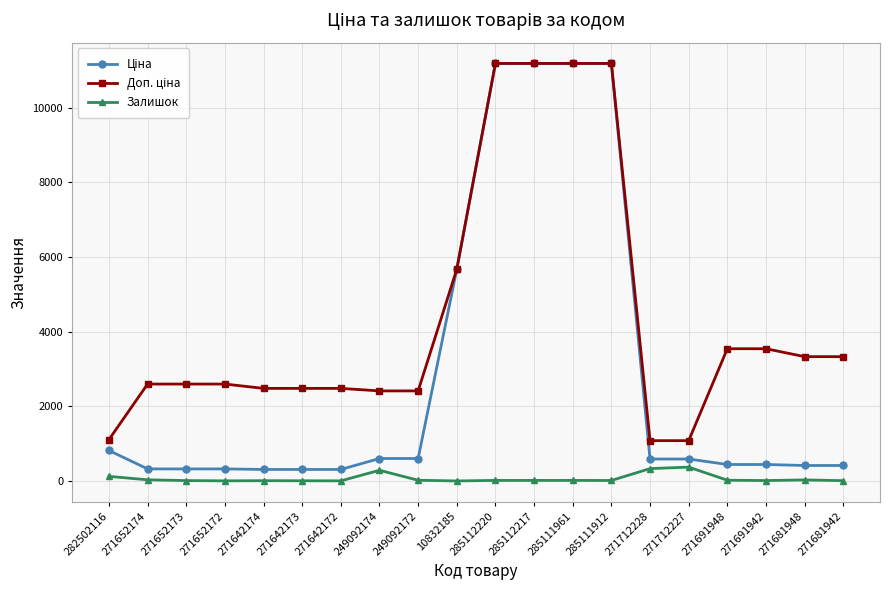

True or false: Залишок has more than 2 points higher than both neighbors.

True